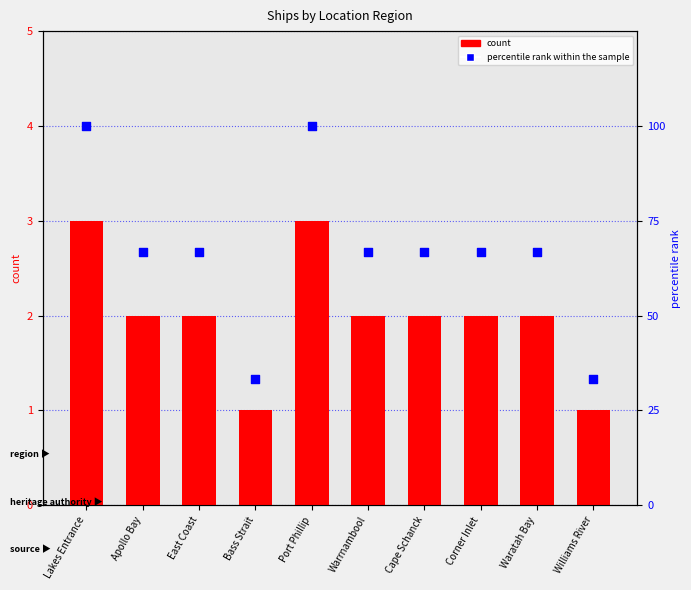

Which series has the largest total across all categories?

percentile rank within the sample